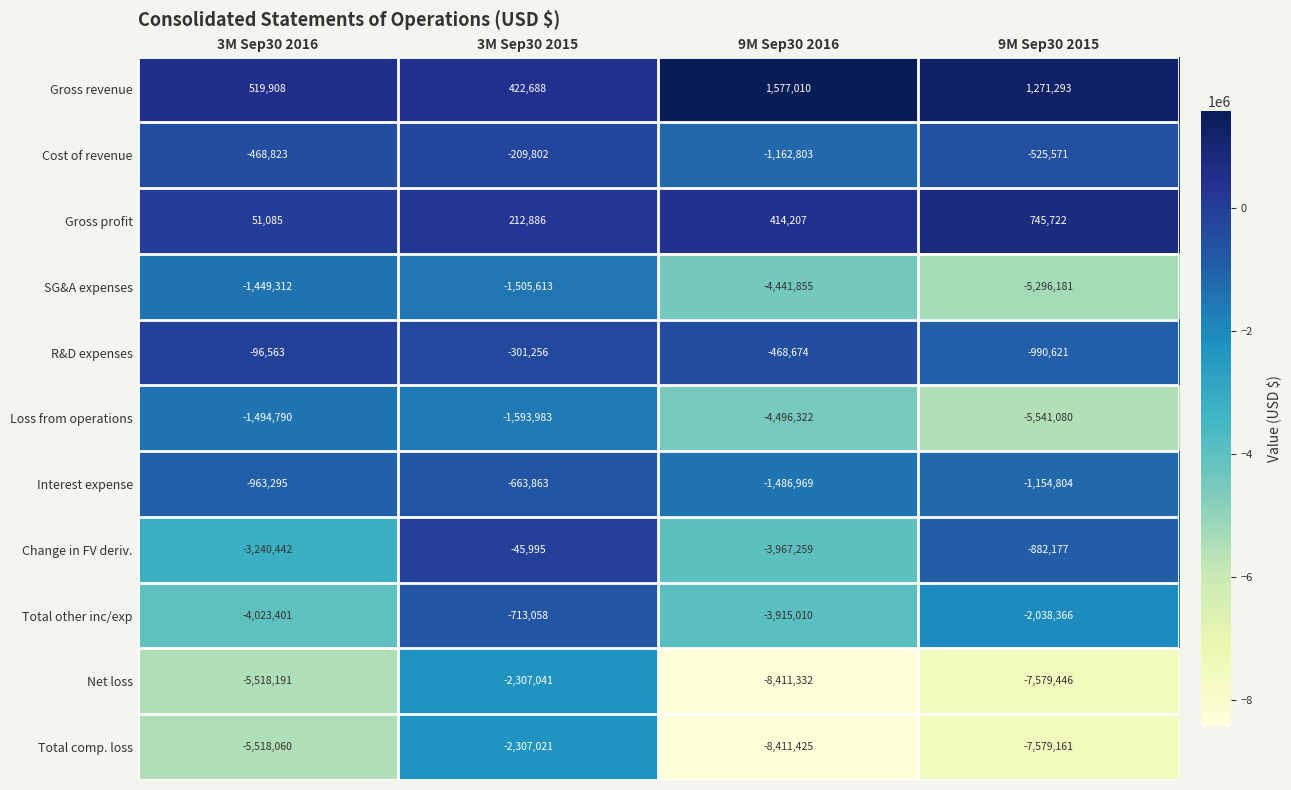

Which category has the highest value across all series?

9M Sep30 2016